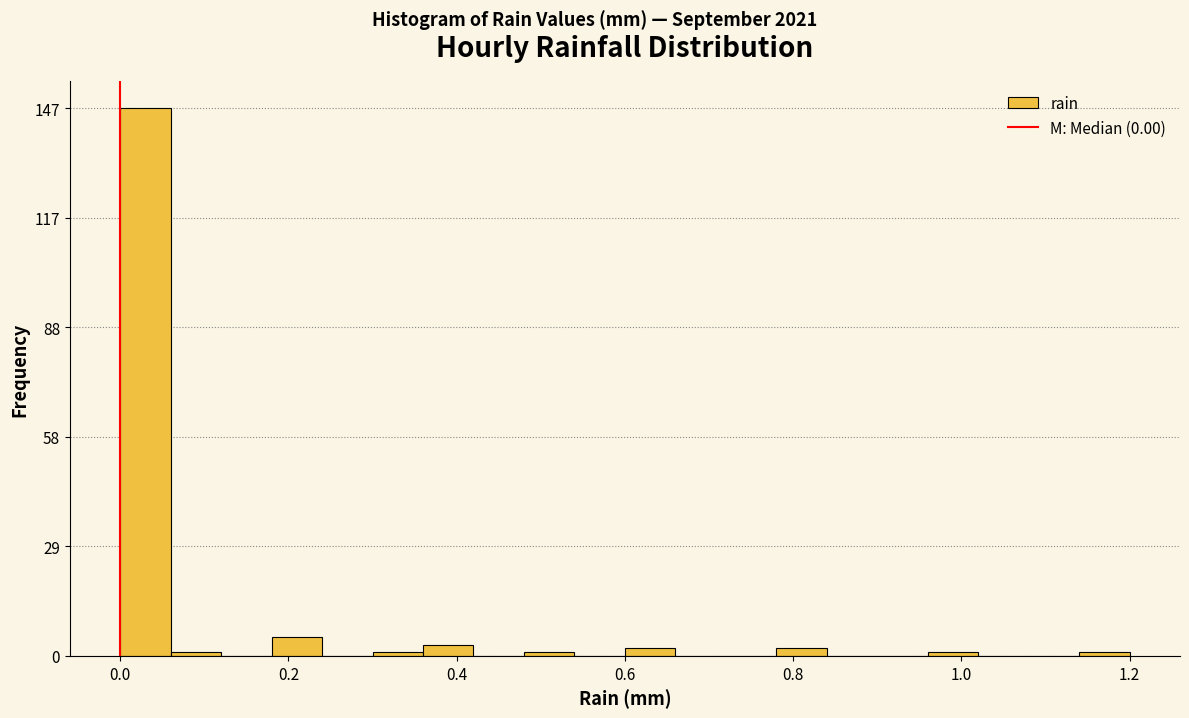

Read against the x-axis, roughly where is the centre of the tallest bar?

0.04